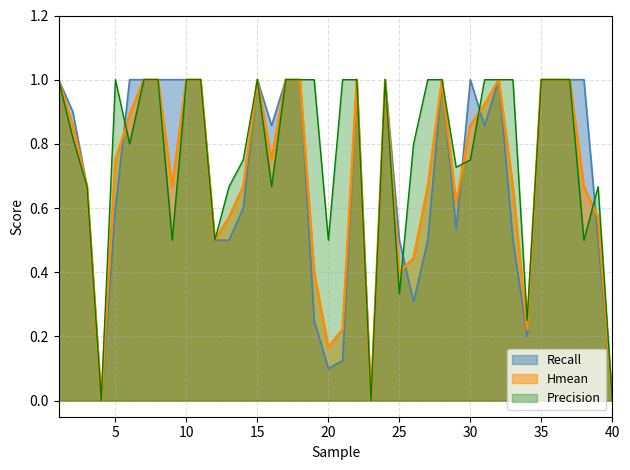

What are all the series names shown in the legend?

Recall, Hmean, Precision